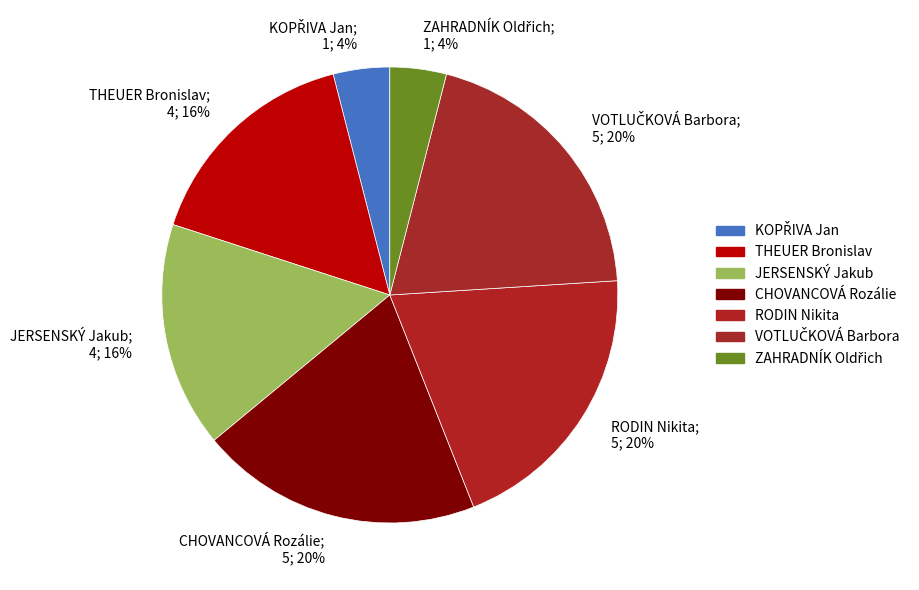

Does JERSENSKÝ Jakub account for over 50% of the chart?

No